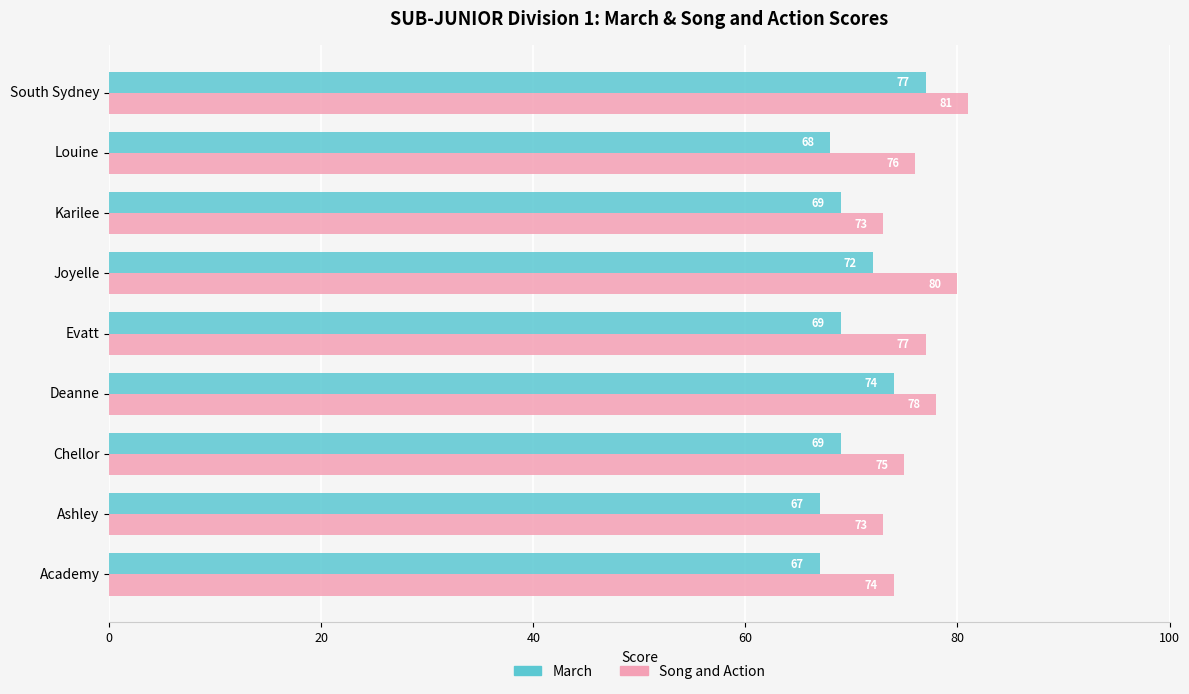

What is the difference between the highest and lowest values at Louine?

8